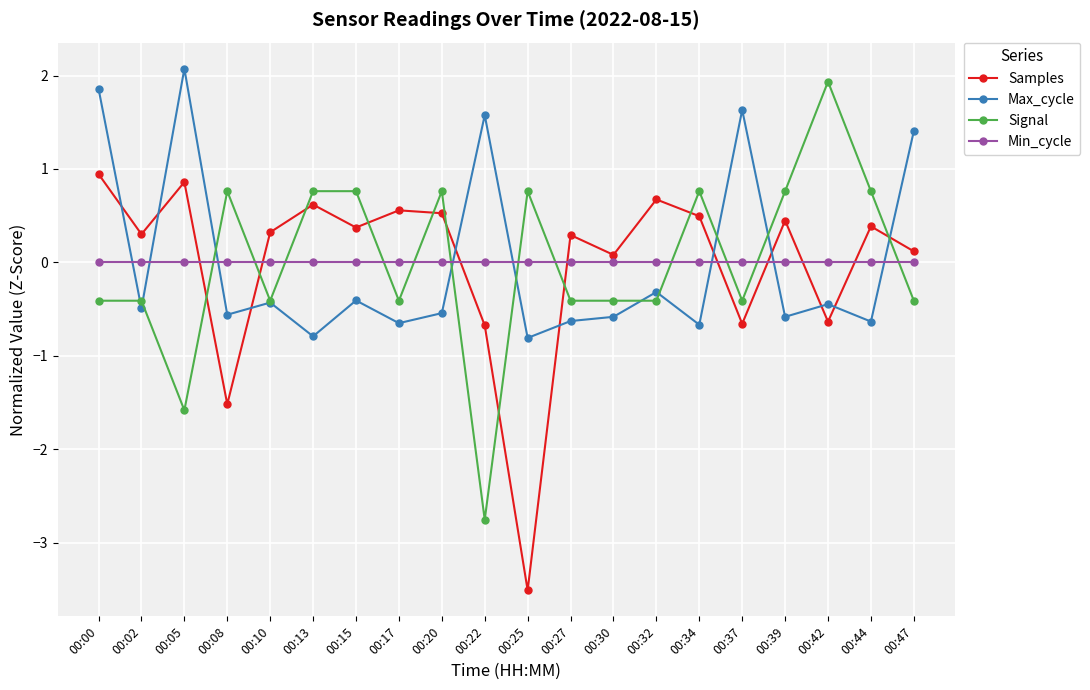

At which label does Signal reach its minimum?

00:22